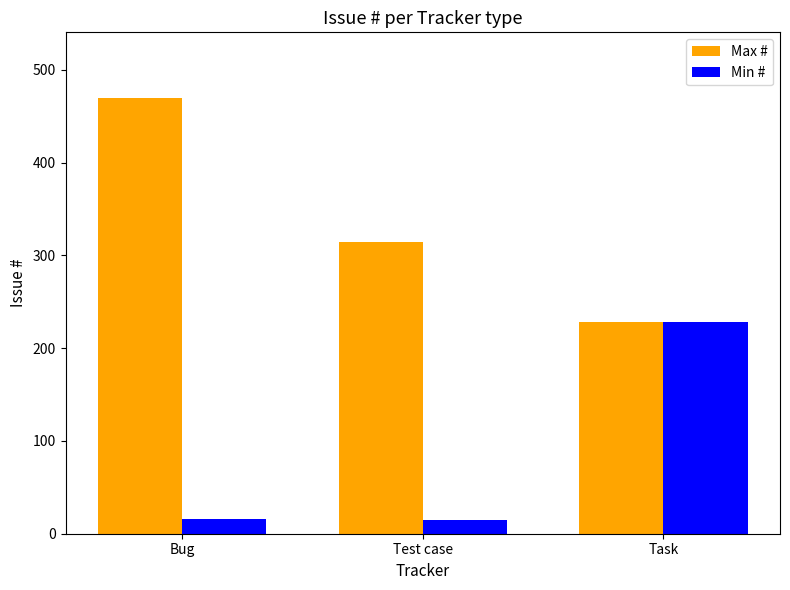

What is the difference between the maximum and second lowest values in the Min # series?

212